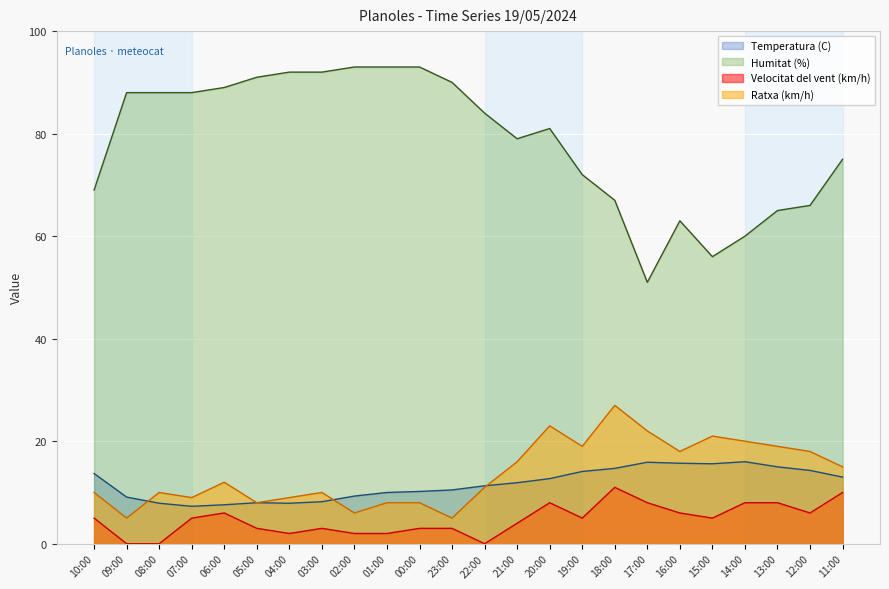

Reading right to left, extract all data points from this chart.

Temperatura (C): 13.0	14.3	15.0	16.0	15.6	15.7	15.9	14.7	14.1	12.7	11.9	11.3	10.5	10.2	10.0	9.3	8.2	7.9	8.0	7.6	7.3	7.9	9.1	13.7
Humitat (%): 75.0	66.0	65.0	60.0	56.0	63.0	51.0	67.0	72.0	81.0	79.0	84.0	90.0	93.0	93.0	93.0	92.0	92.0	91.0	89.0	88.0	88.0	88.0	69.0
Velocitat del vent (km/h): 10.0	6.0	8.0	8.0	5.0	6.0	8.0	11.0	5.0	8.0	4.0	0.0	3.0	3.0	2.0	2.0	3.0	2.0	3.0	6.0	5.0	0.0	0.0	5.0
Ratxa (km/h): 15.0	18.0	19.0	20.0	21.0	18.0	22.0	27.0	19.0	23.0	16.0	11.0	5.0	8.0	8.0	6.0	10.0	9.0	8.0	12.0	9.0	10.0	5.0	10.0